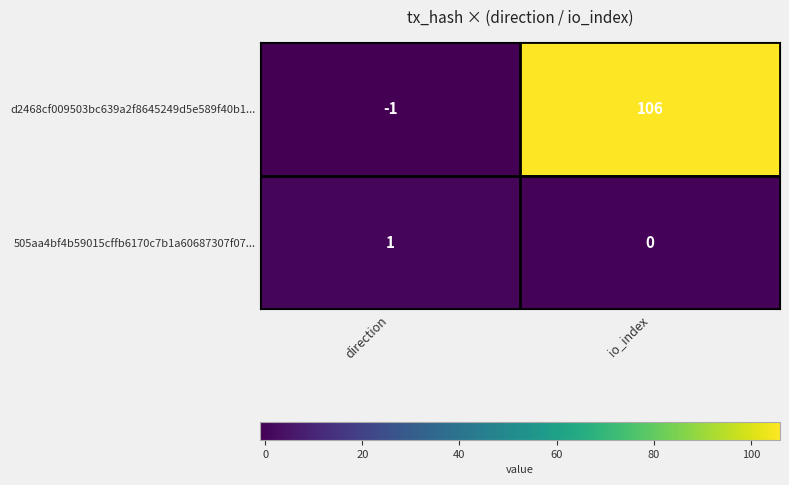

Reading left to right, list all the values displayed in this chart.

d2468cf009503bc639a2f8645249d5e589f40b1...: direction=-1	io_index=106
505aa4bf4b59015cffb6170c7b1a60687307f07...: direction=1	io_index=0